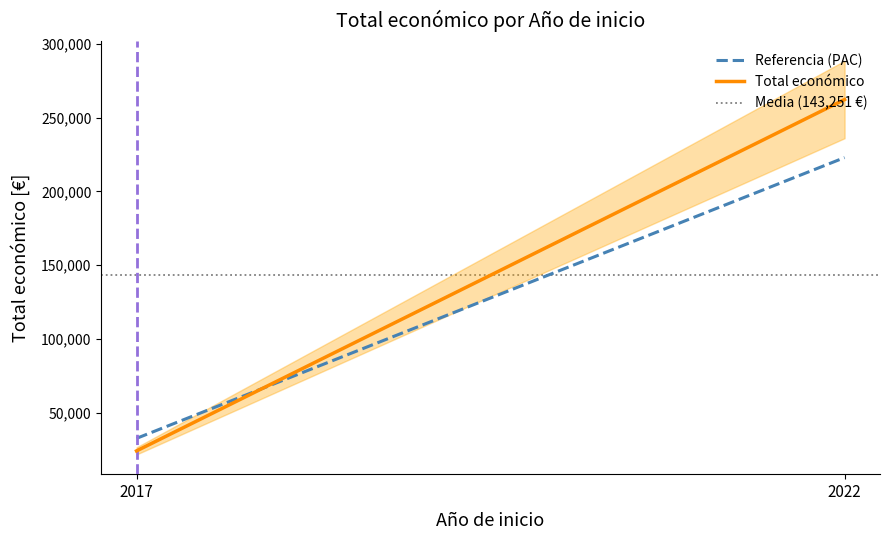

What is the total value across all series at 2017?

200238.5